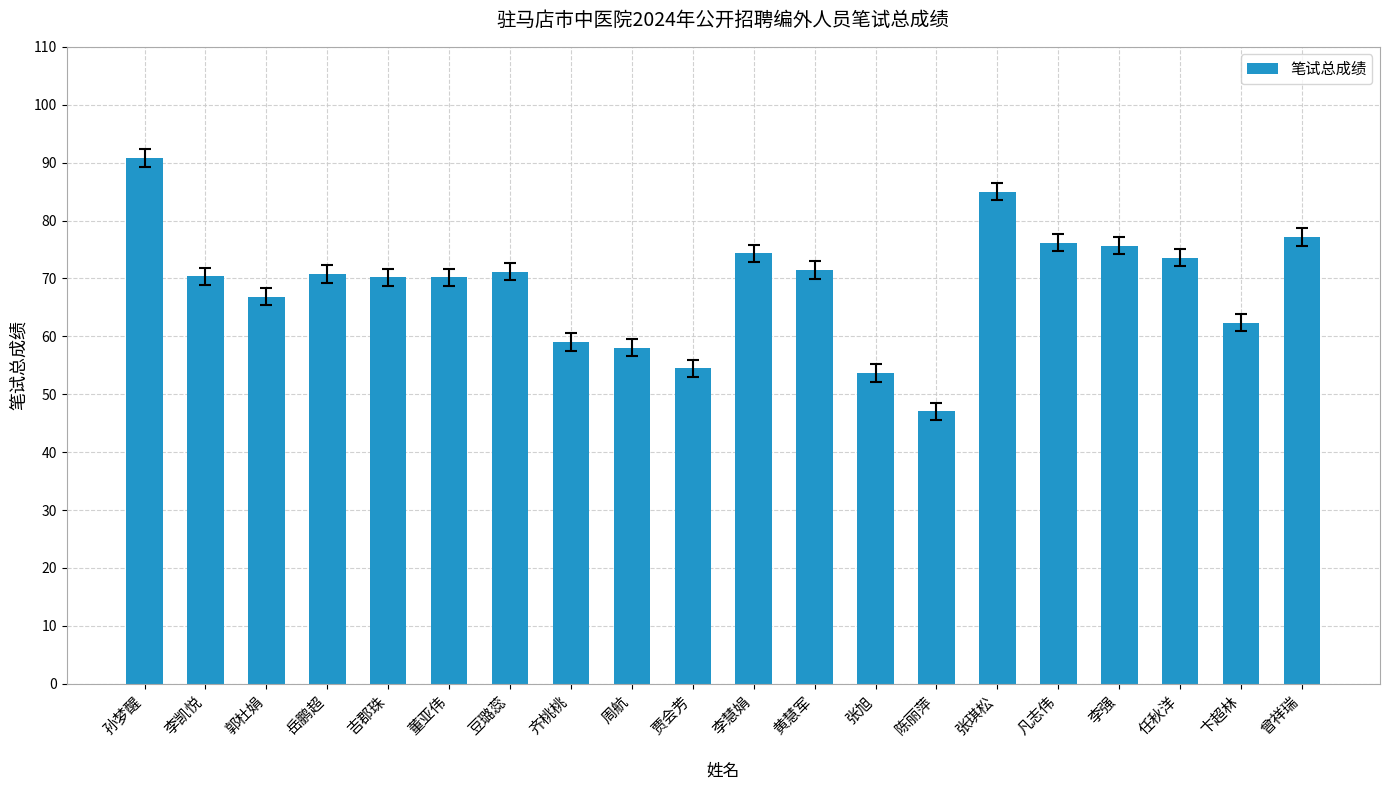

What is the sum of the values at 贾会芳 and 吉郡珠?

124.7